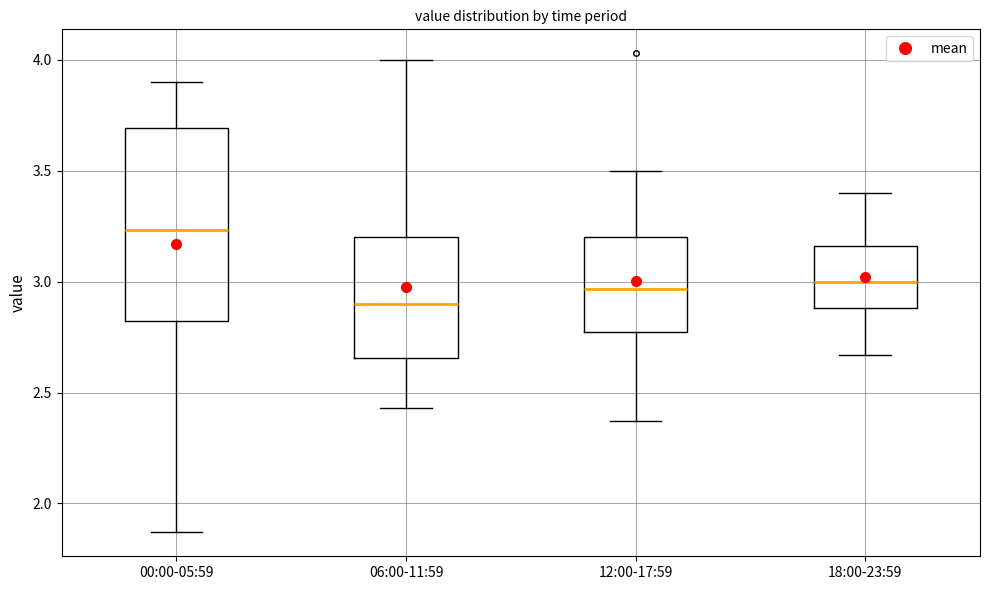

Reading left to right, transcribe this box plot: for each box, give where its median line is, the range the box spans, and where its two whiskers end, as read against the y-axis. The values are not printed on the chart, so give them approximately, as read against the axis.

00:00-05:59: median 3.25, box 2.80 to 3.70, whiskers 1.85 to 3.90
06:00-11:59: median 2.90, box 2.65 to 3.20, whiskers 2.45 to 4.00
12:00-17:59: median 2.95, box 2.75 to 3.20, whiskers 2.35 to 3.50
18:00-23:59: median 3.00, box 2.90 to 3.15, whiskers 2.65 to 3.40